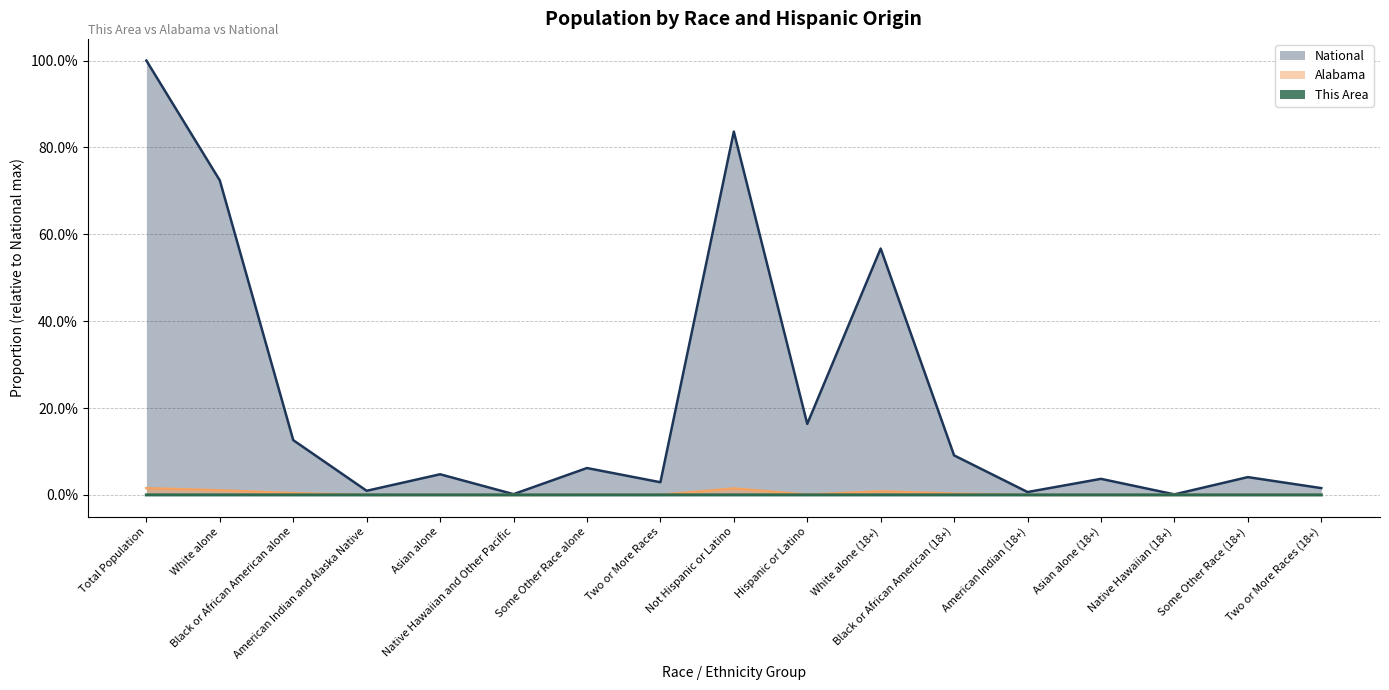

How many lines are shown in the chart?

3